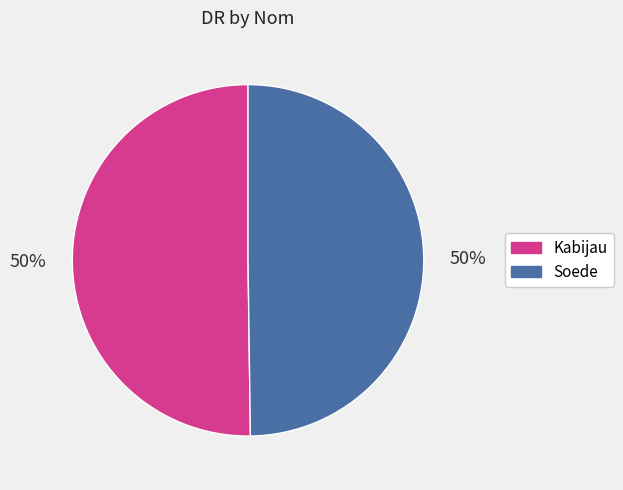

What is the ratio of the value at Kabijau to the value at Soede?

1.0